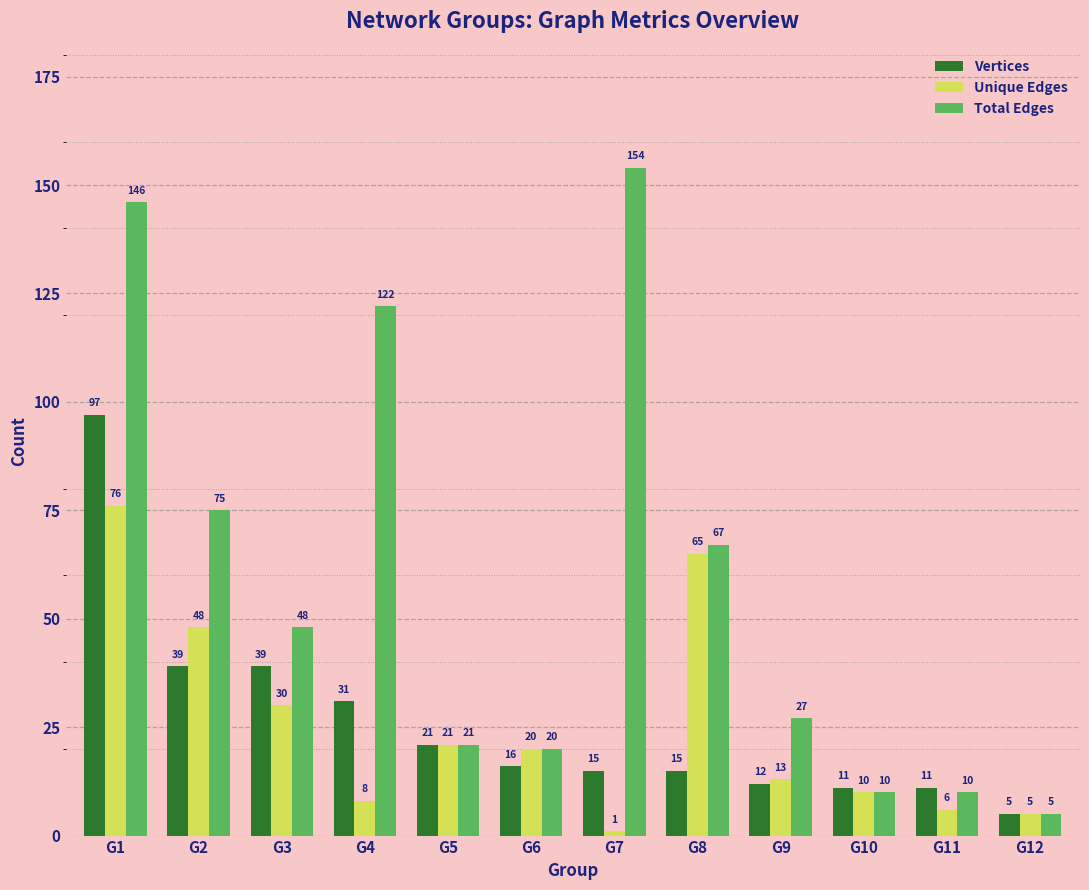

Which series changed the most between G4 and G9?

Total Edges